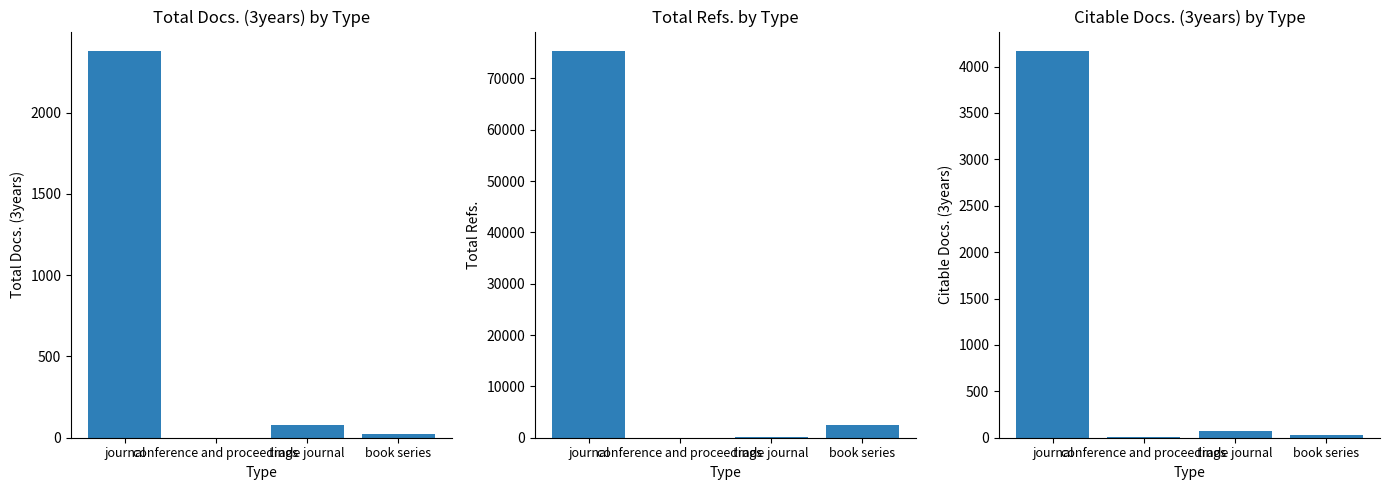

Which series has the widest spread of values?

Total Refs.